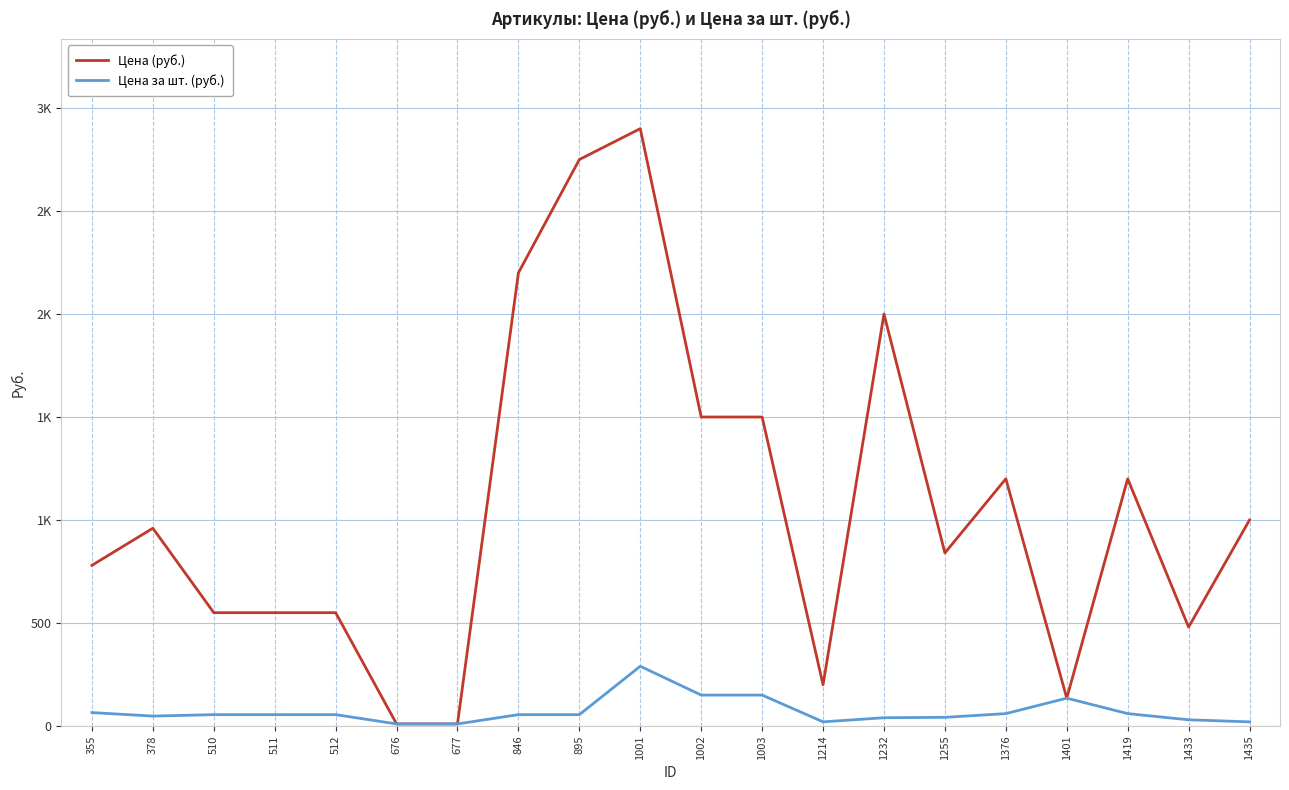

At which label does Цена за шт. (руб.) reach its minimum?

676